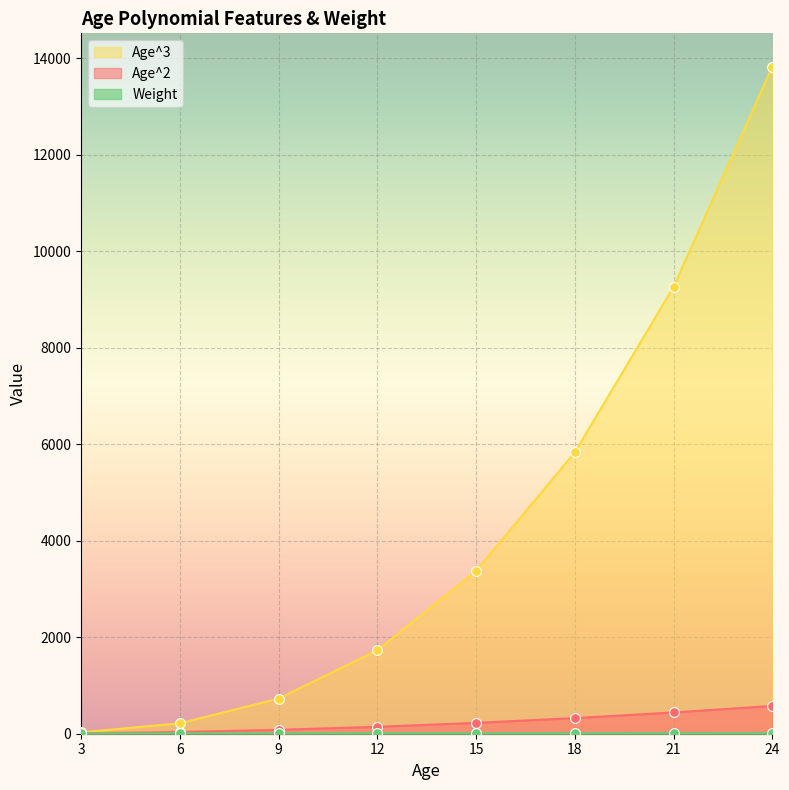

Is the value of Age^3 at 21 greater than the value of Age^2 at 3?

Yes